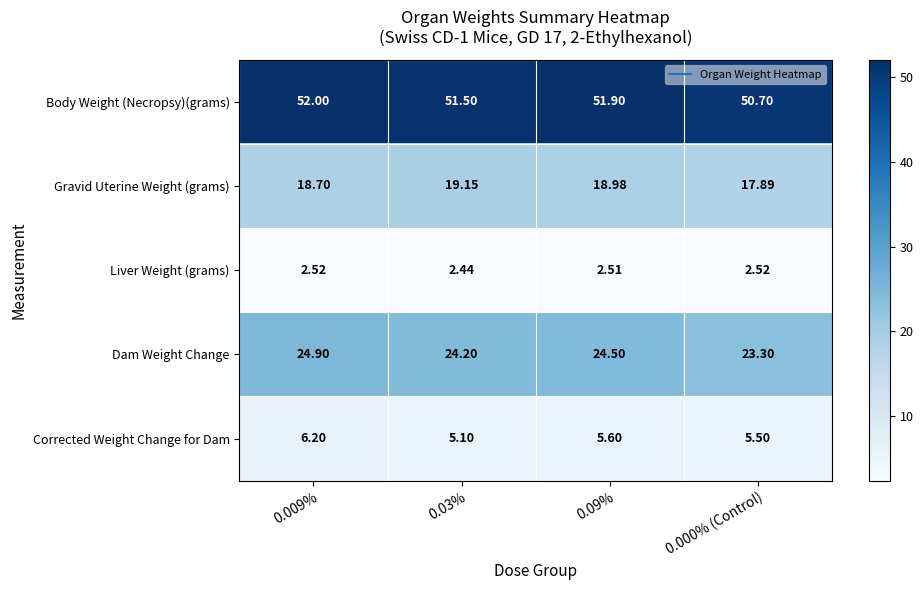

What is the spread (max minus min) of values at 0.000% (Control)?

48.2